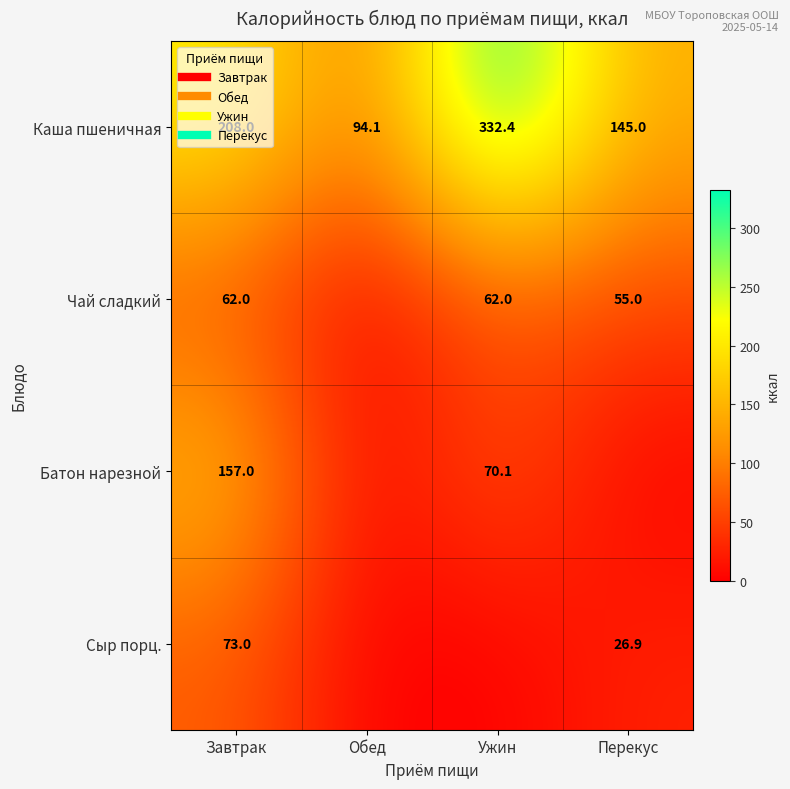

True or false: Сыр порц. has a value of 73.0 at Завтрак.

True